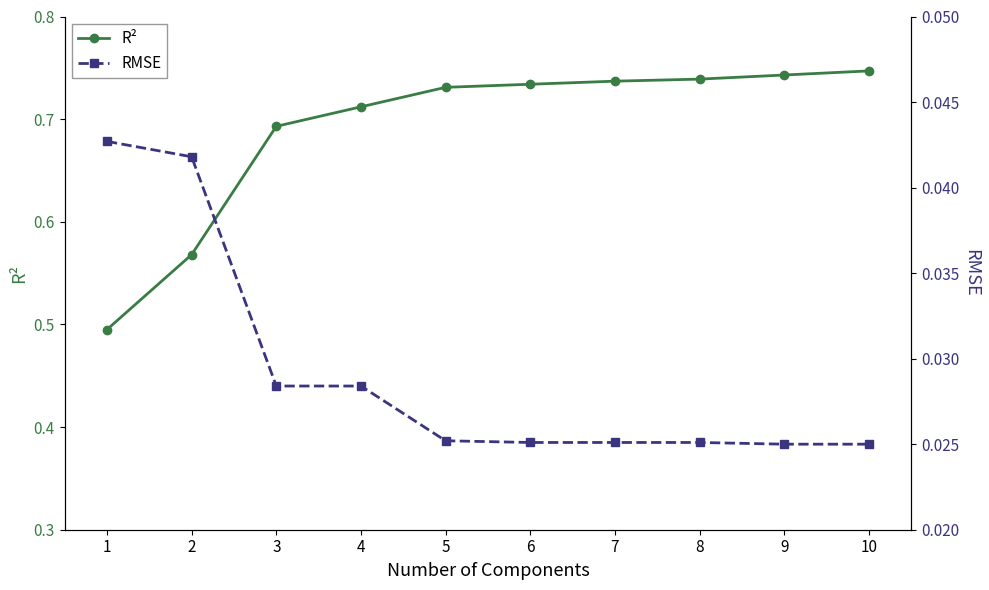

What is the lowest value of the R² series?

0.5